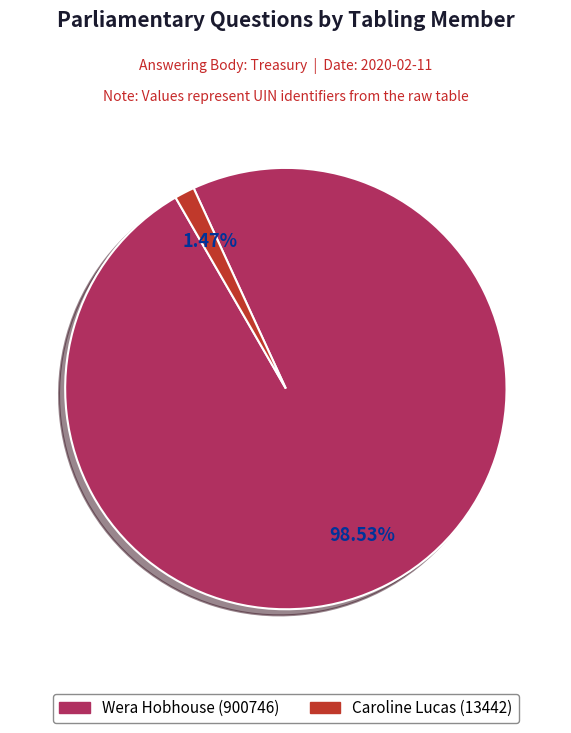

Which has a higher value, Caroline Lucas (13442) or Wera Hobhouse (900746)?

Wera Hobhouse (900746)